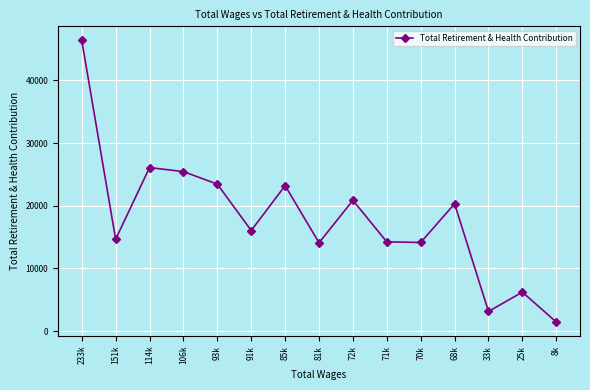

What is the difference between the values at 71k and 151k?

417